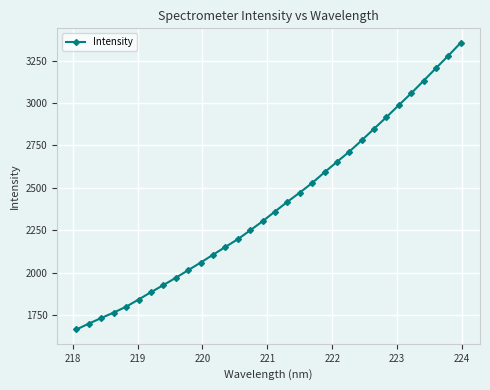

What is the difference between the maximum and minimum values?

1690.8